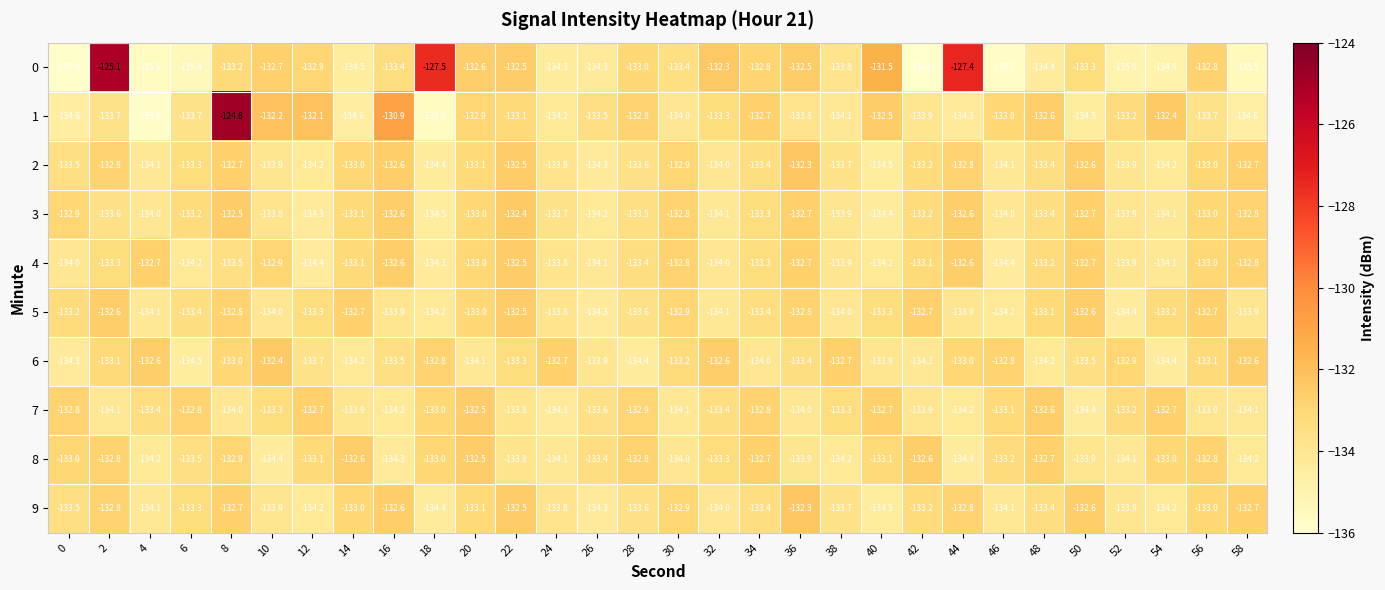

What is the sum of the 9 values at 2 and 30?

-265.7